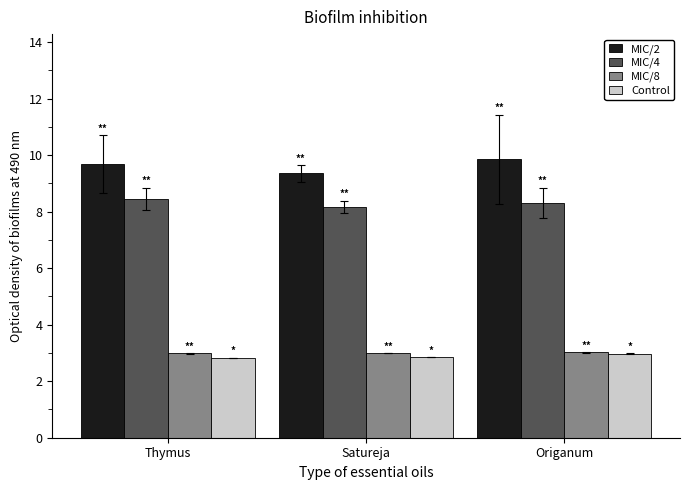

At Thymus, list the series in order from largest to smallest.

MIC/2, MIC/4, MIC/8, Control